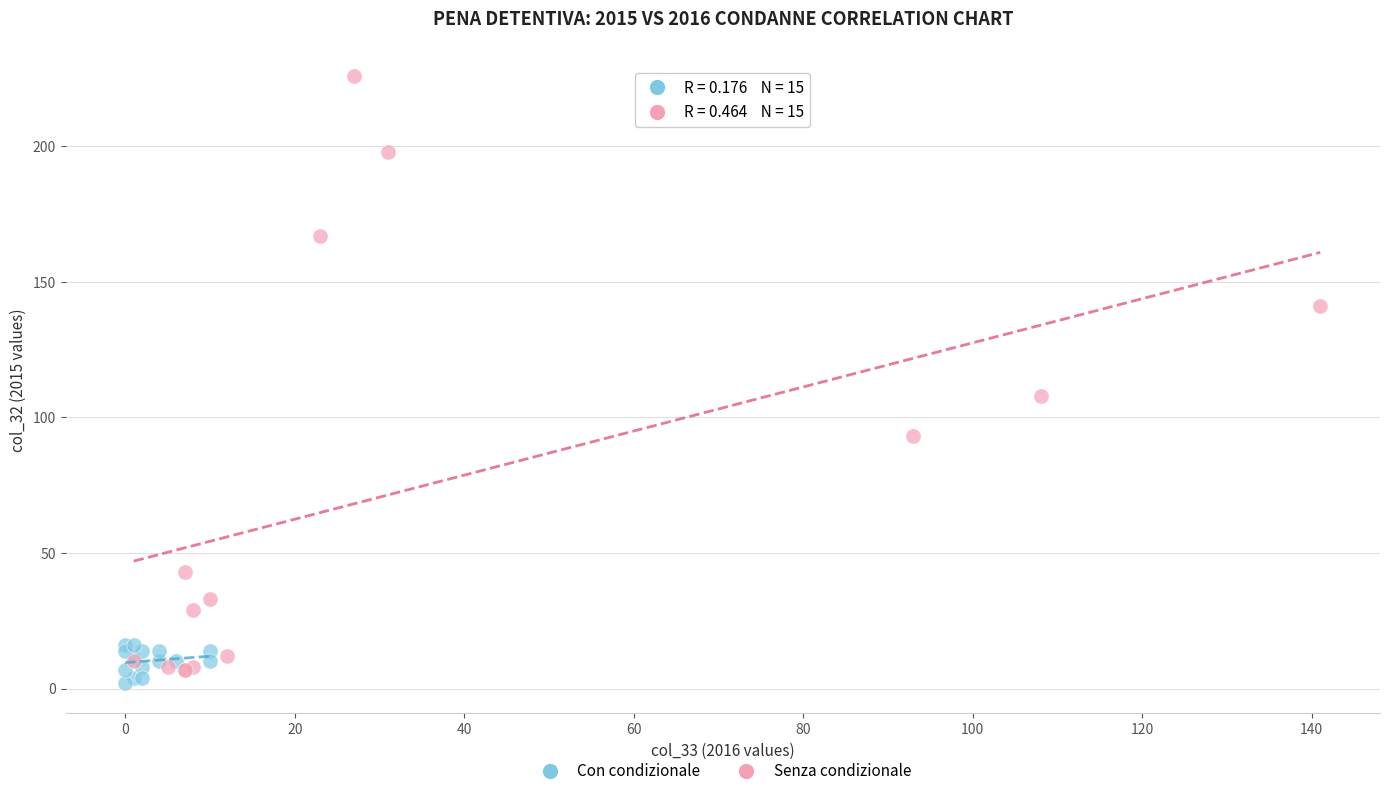

Which series reaches the minimum Y coordinate?

Con condizionale